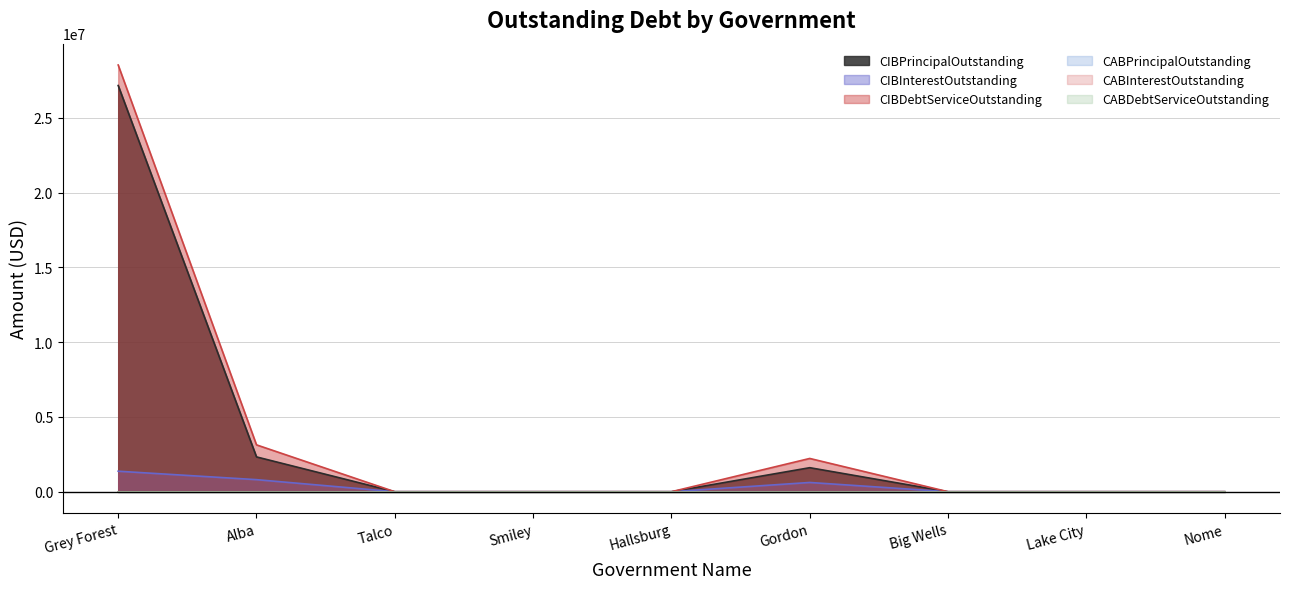

At how many categories does at least one series exceed 21461484?

1